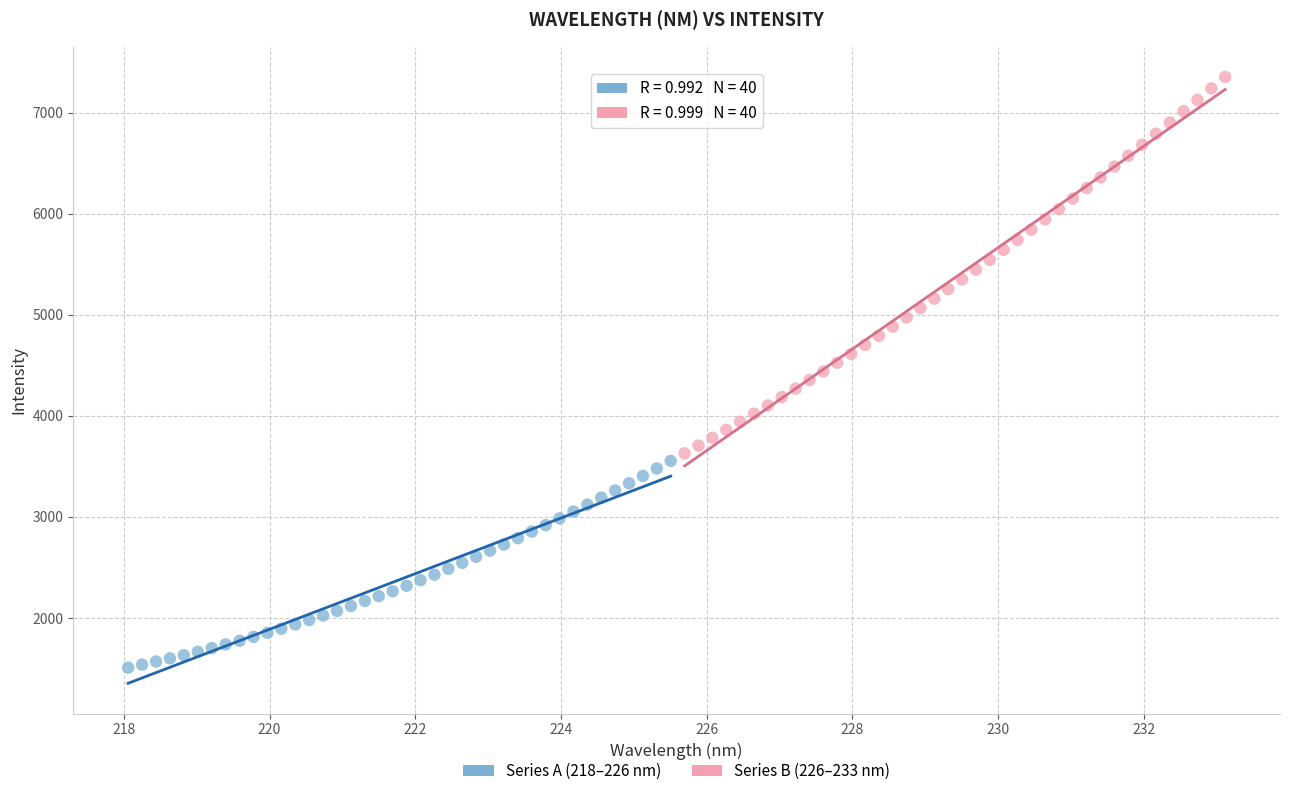

Which series reaches the maximum Y coordinate?

Series B (226–233 nm)